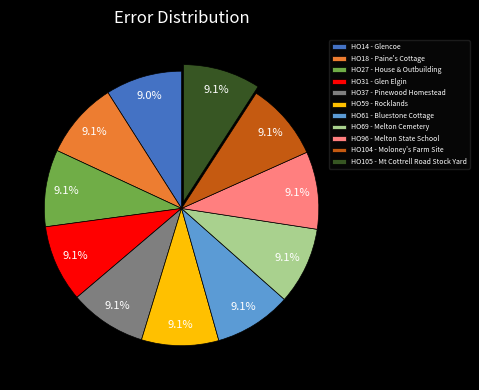

Is HO96 - Melton State School the majority of the pie?

No